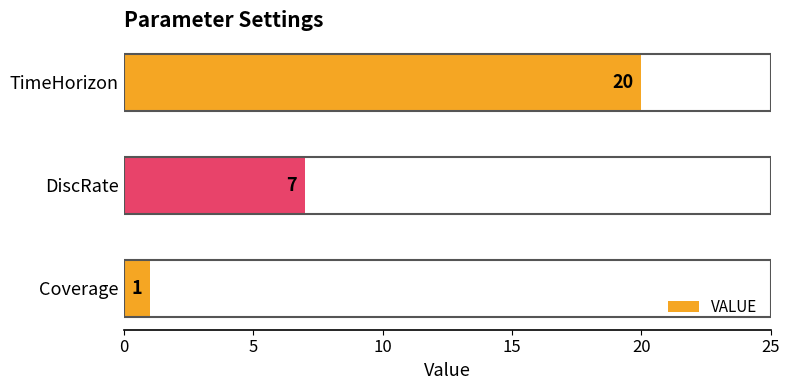

Reading top to bottom, what are all the values shown in this chart?

TimeHorizon=20	DiscRate=7	Coverage=1